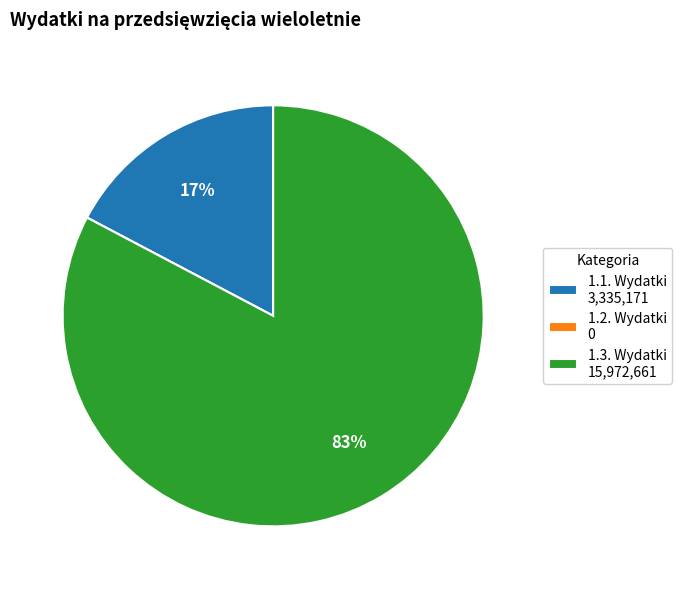

Does any single category account for the majority?

Yes